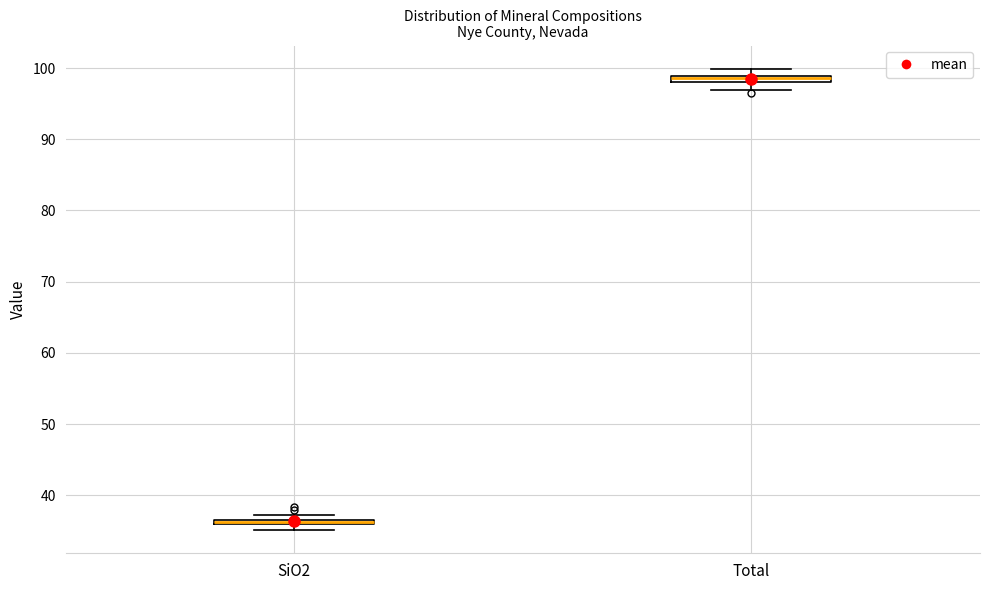

Where is the upper edge of the box for Total on the y-axis? The values are not printed on the chart, so give them approximately, as read against the axis.

99